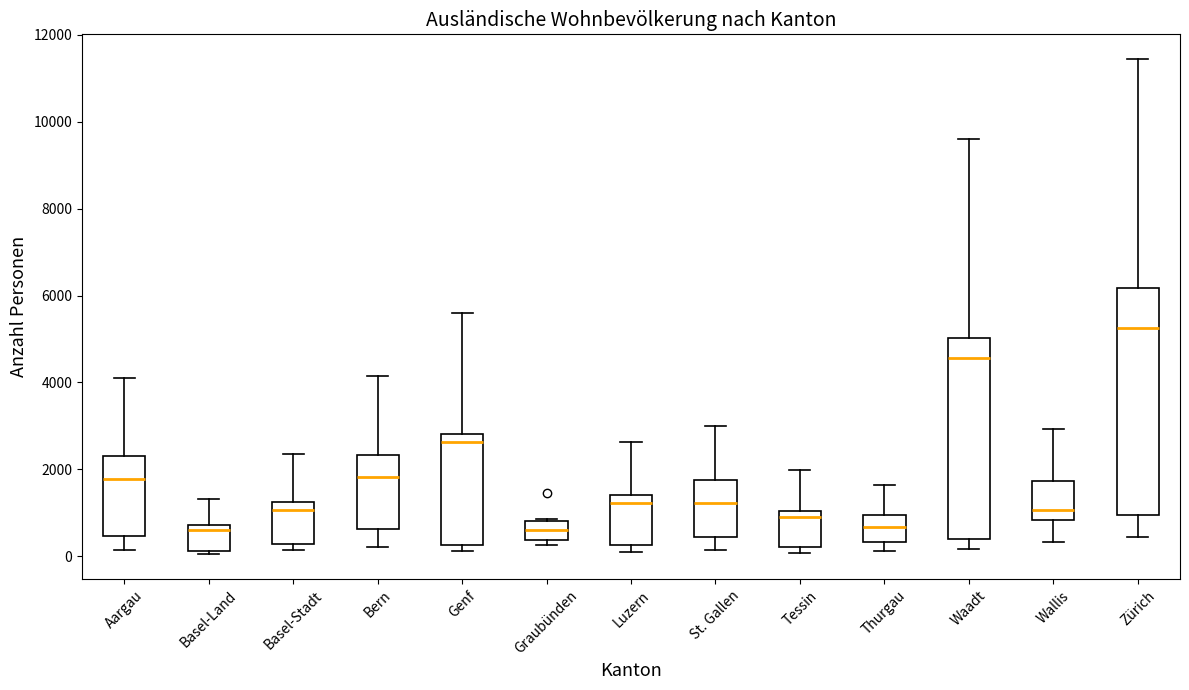

Comparing the boxes themselves (not the whiskers), which one is the tallest?

Zürich